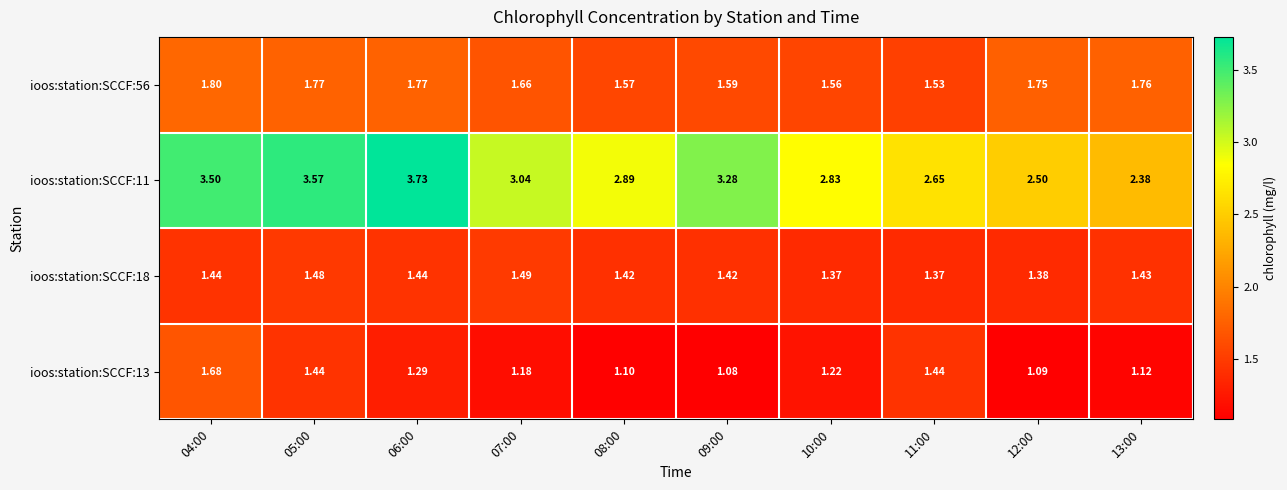

At which category is the sum across all series the highest?

04:00